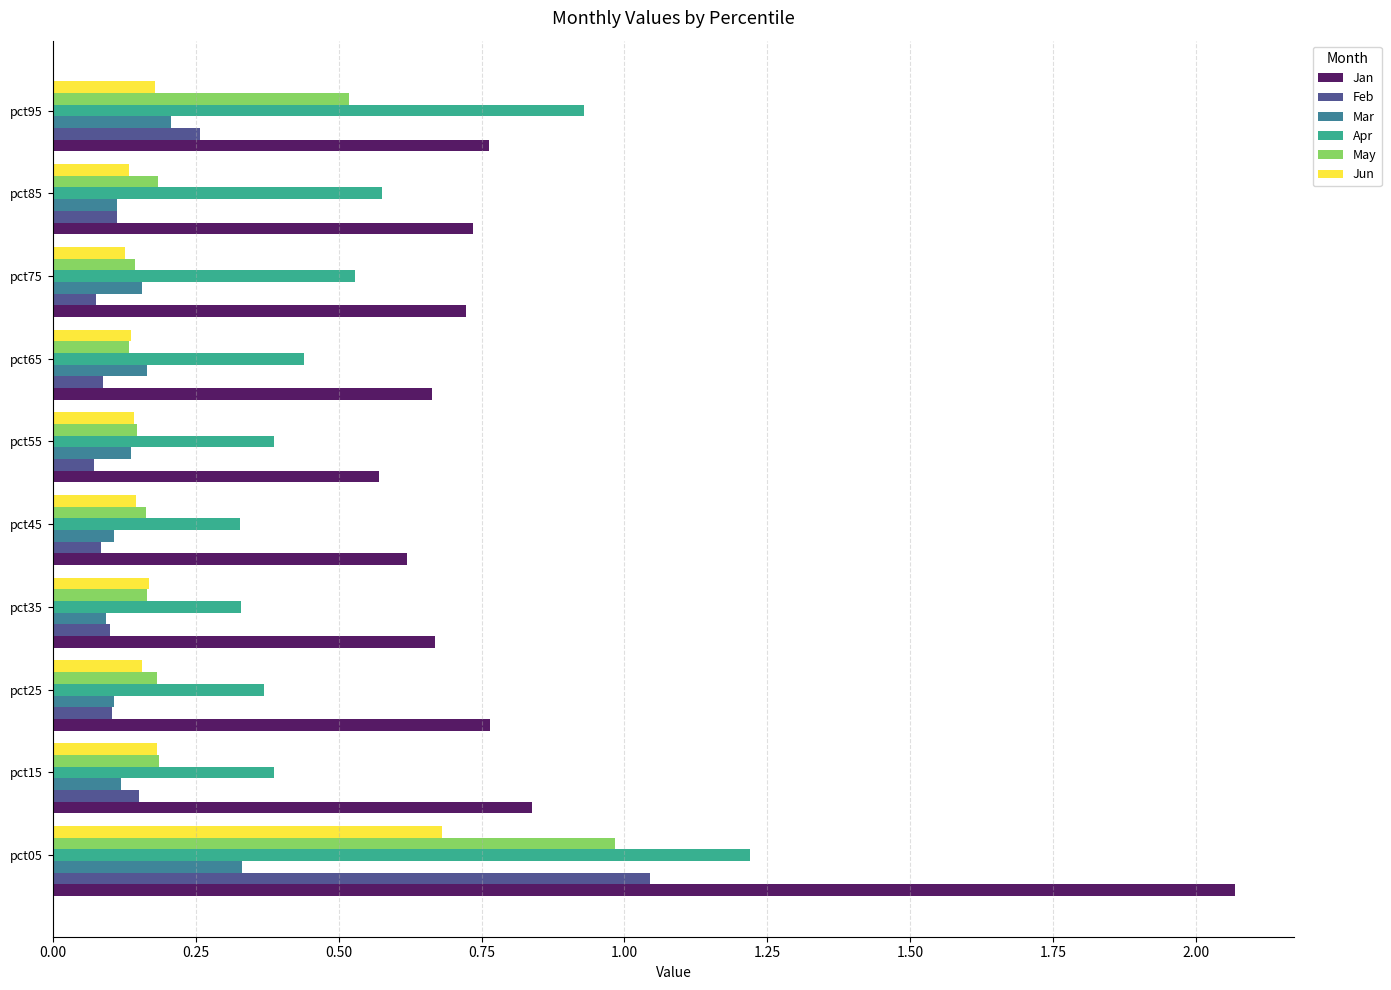

Which category has the highest value across all series?

pct05